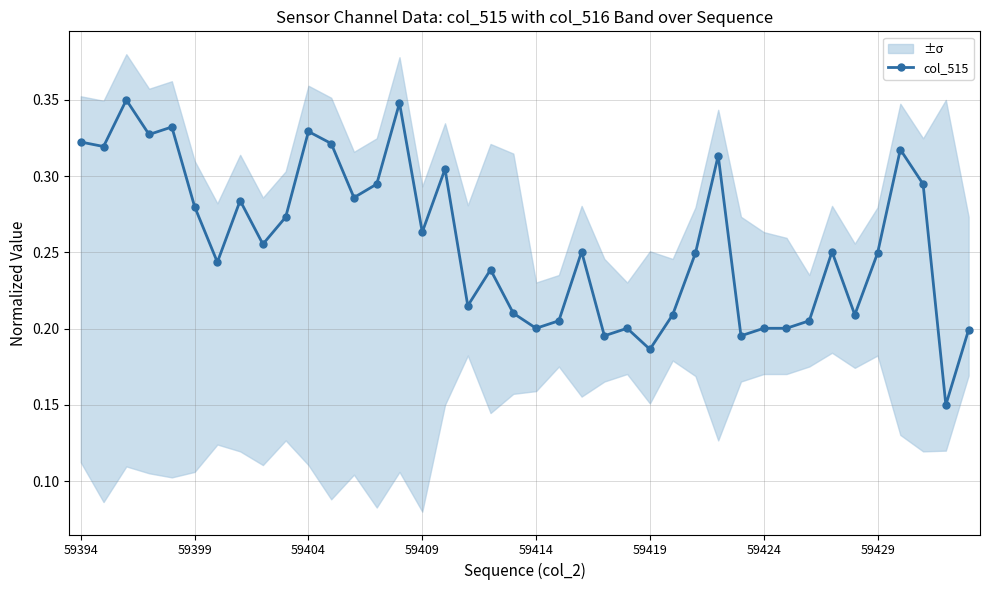

What value does the data have at 27?

0.2